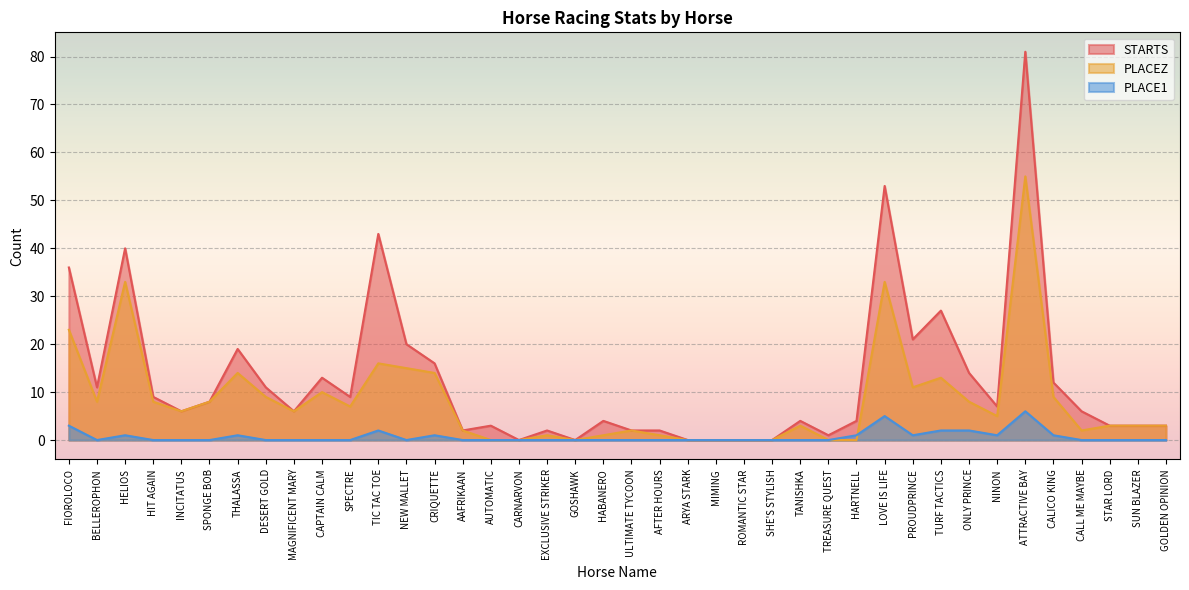

What is the sum of all STARTS values?

501